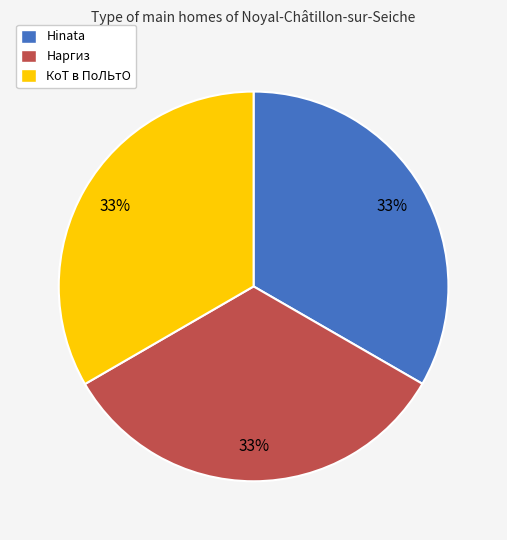

Is it true that Hinata is 28% of the pie?

False